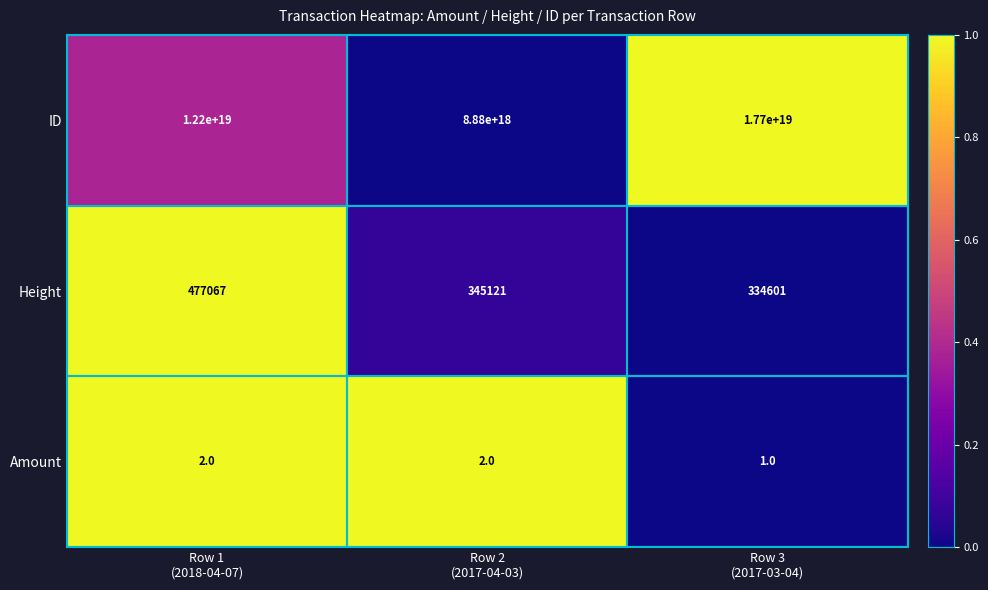

Which series has the largest range (max minus min)?

ID